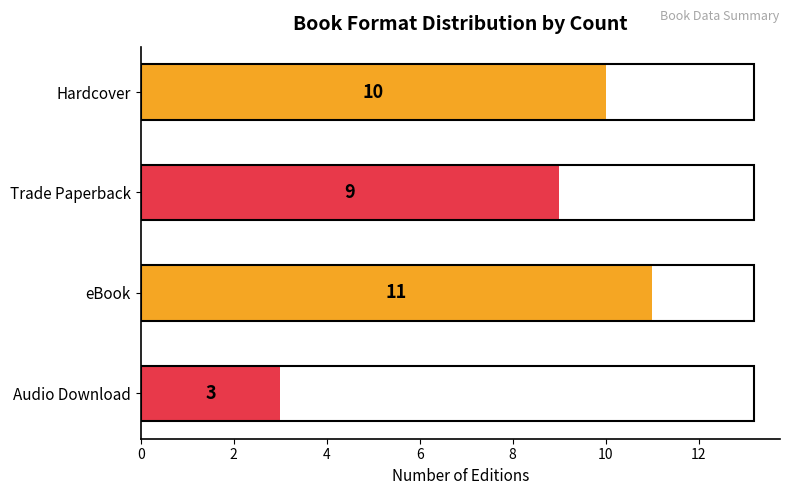

What is the average value?

8